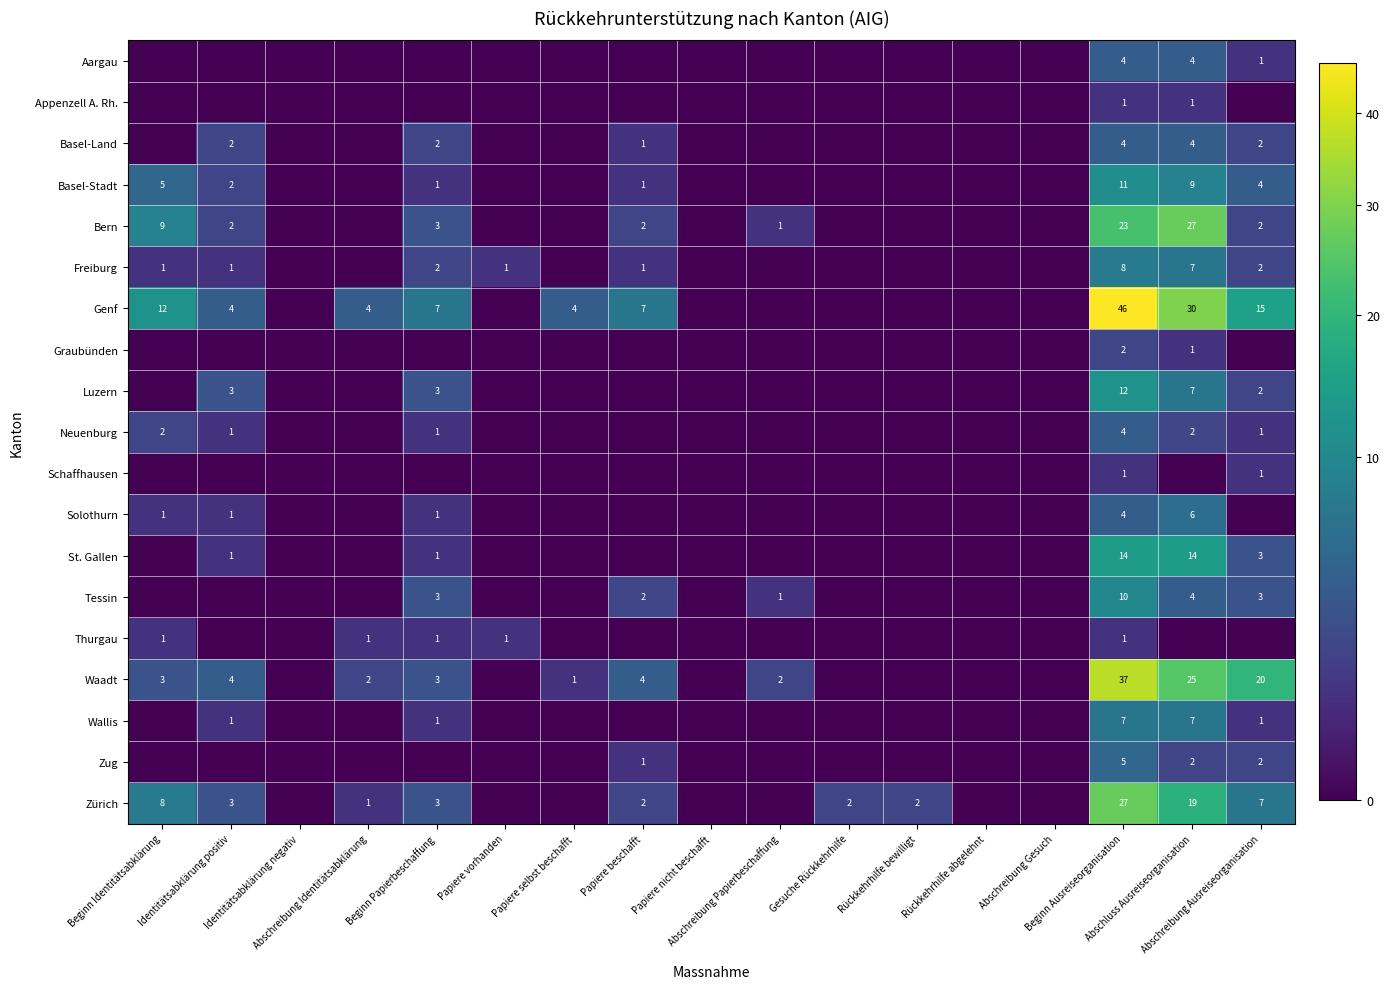

The value of Basel-Land at Abschreibung Ausreiseorganisation is 2. True or false?

True